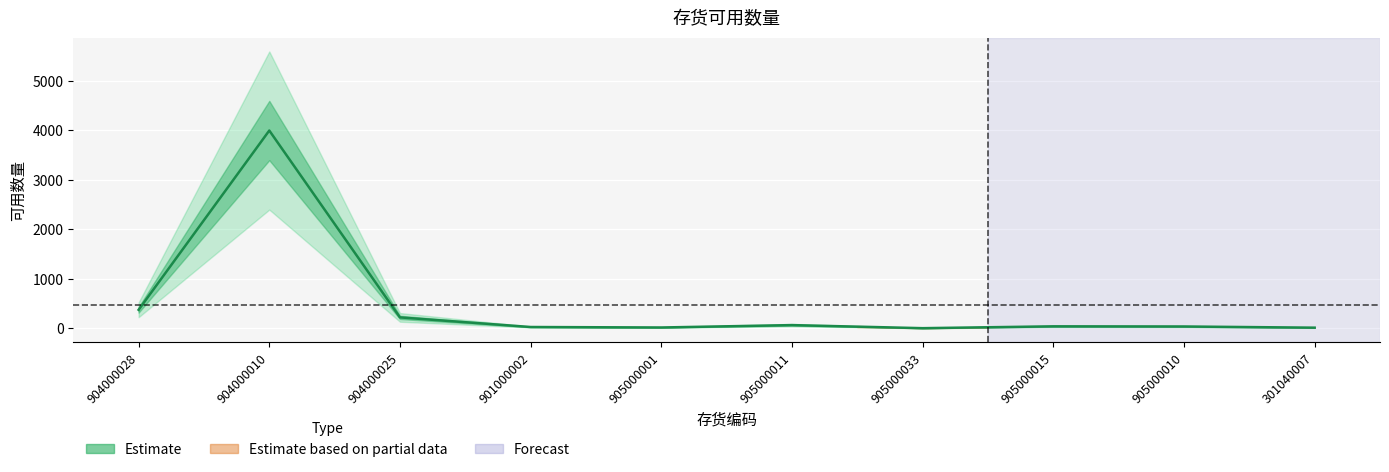

Which label corresponds to the smallest value in the chart?

905000033